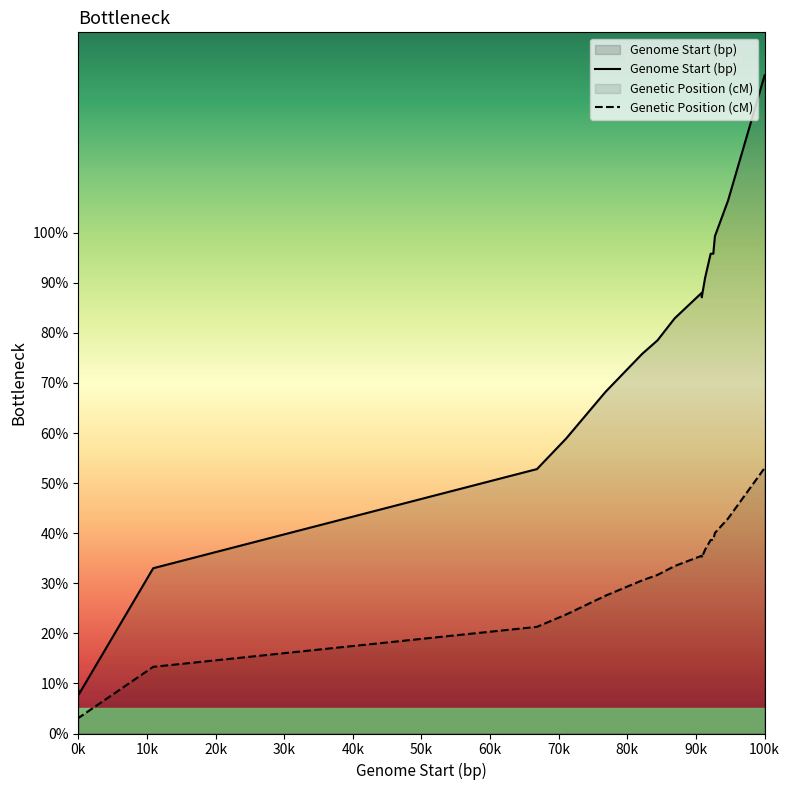

What is the greatest value displayed?

131.4